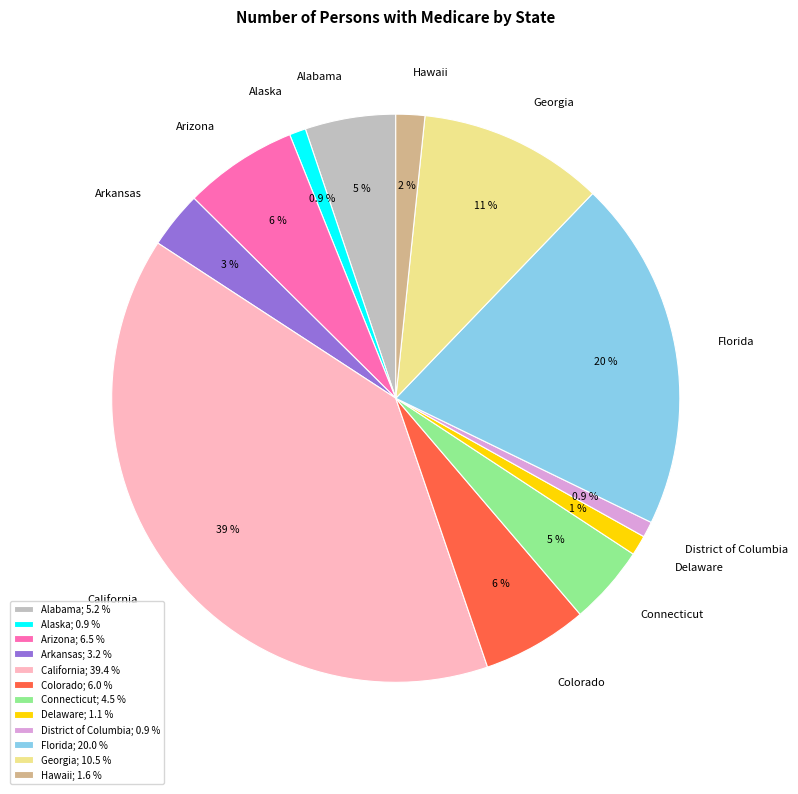

The Arkansas slice represents 13% of the pie. True or false?

False